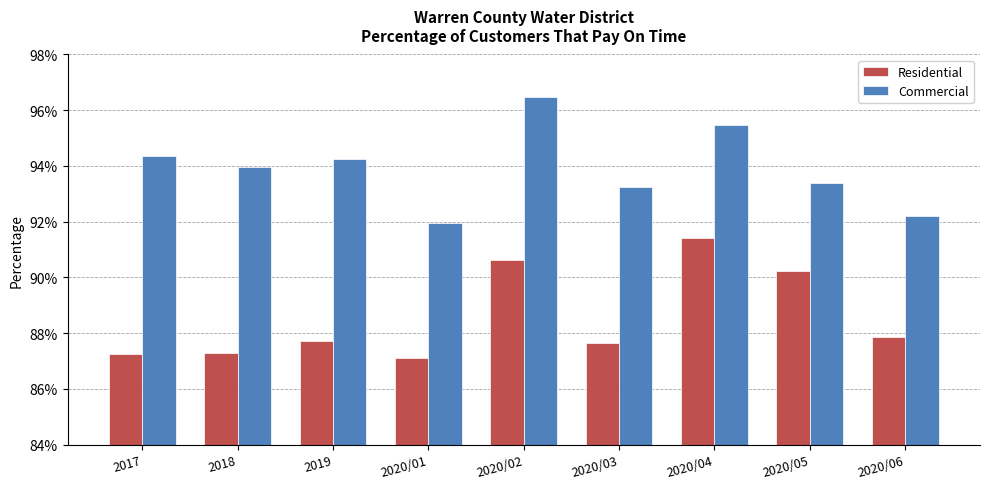

What are all the series names shown in the legend?

Residential, Commercial